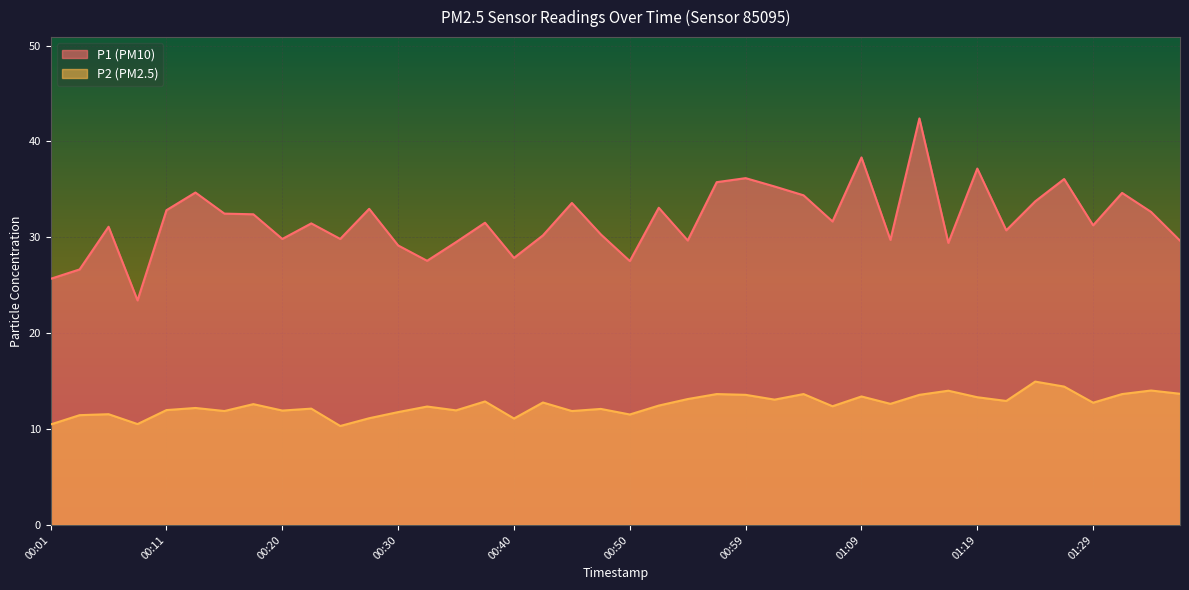

True or false: P2 and P1 cross at least once.

False